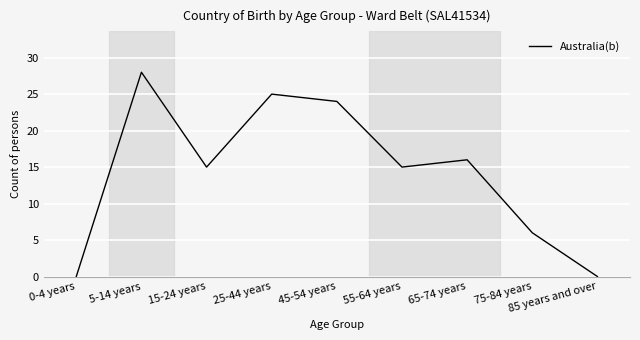

Approximately how many times larger is the value at 55-64 years compared to 5-14 years?

0.5